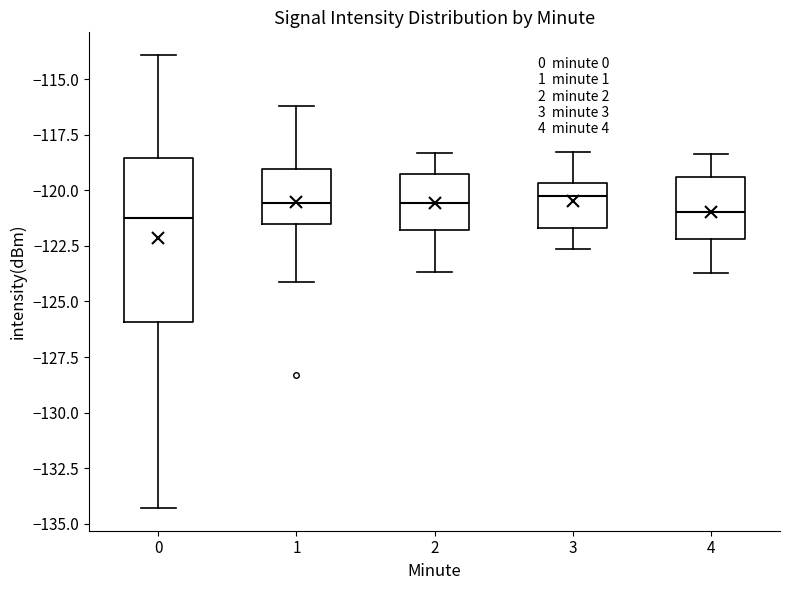

Which box is the tallest, from its lower edge to its upper edge?

0